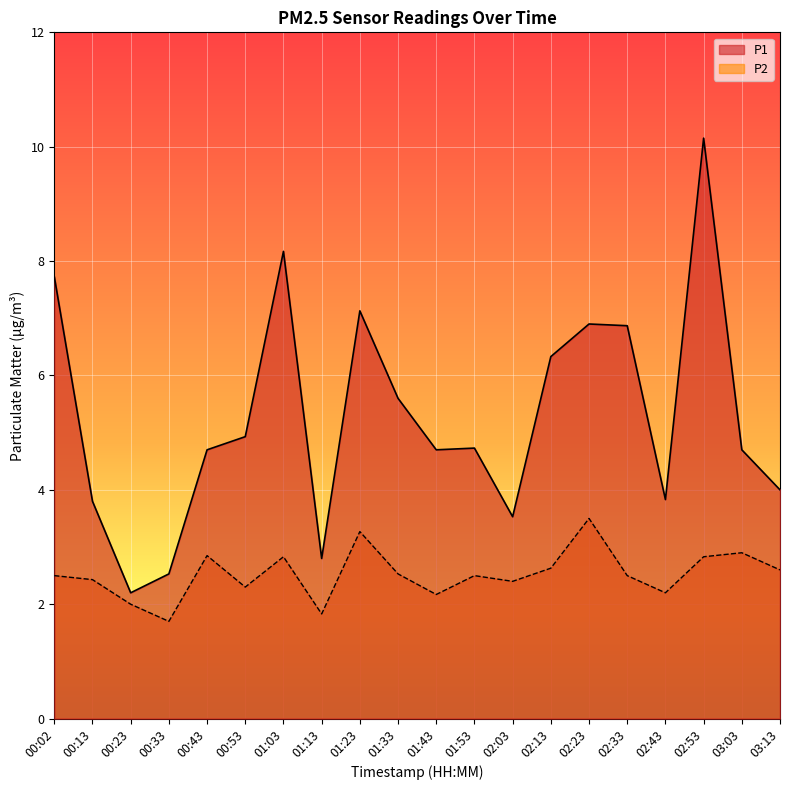

Which series has the largest range (max minus min)?

P1